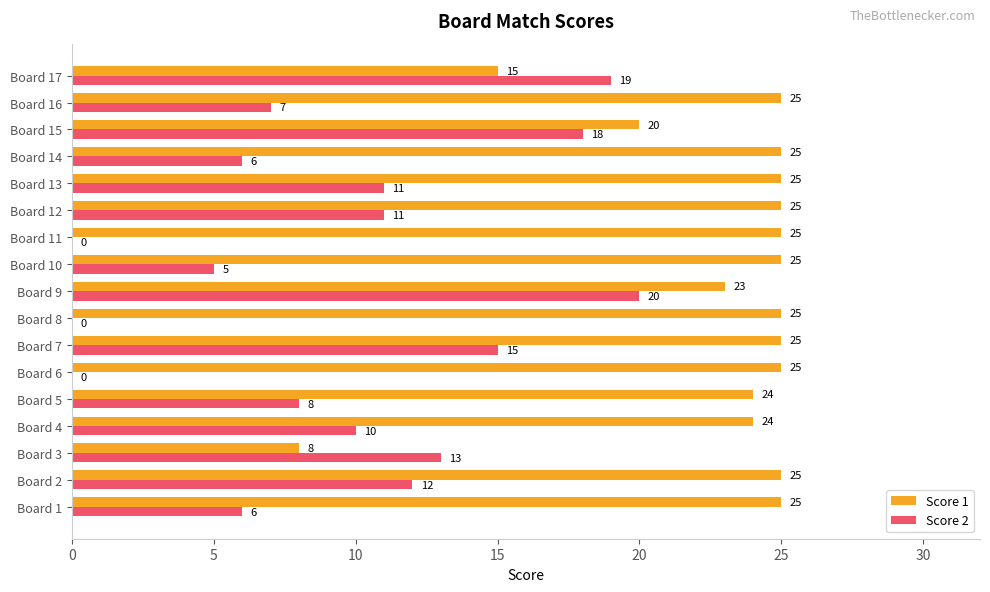

What are all the series names shown in the legend?

Score 1, Score 2